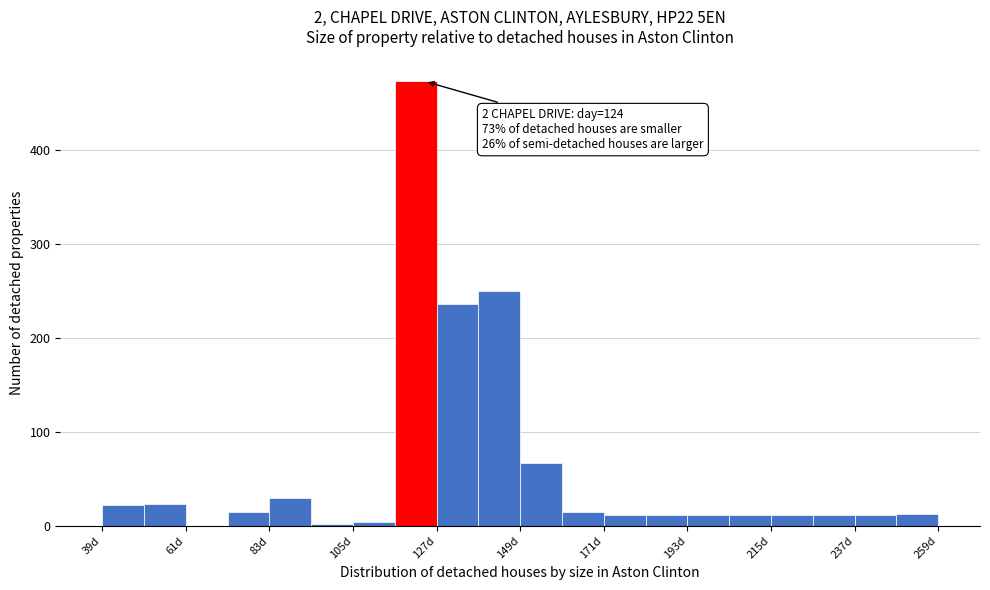

Read against the x-axis, roughly where is the centre of the tallest bar?

120